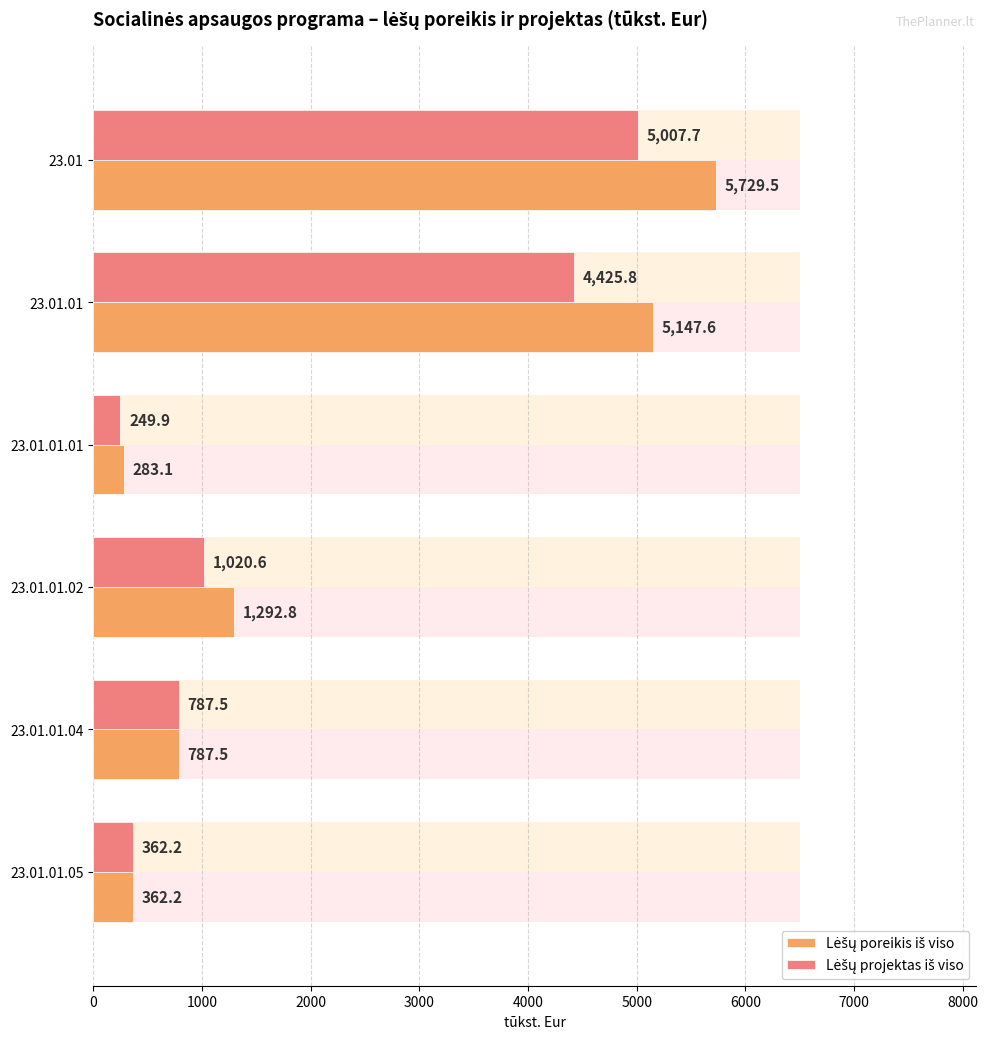

Does the chart contain any negative values?

No